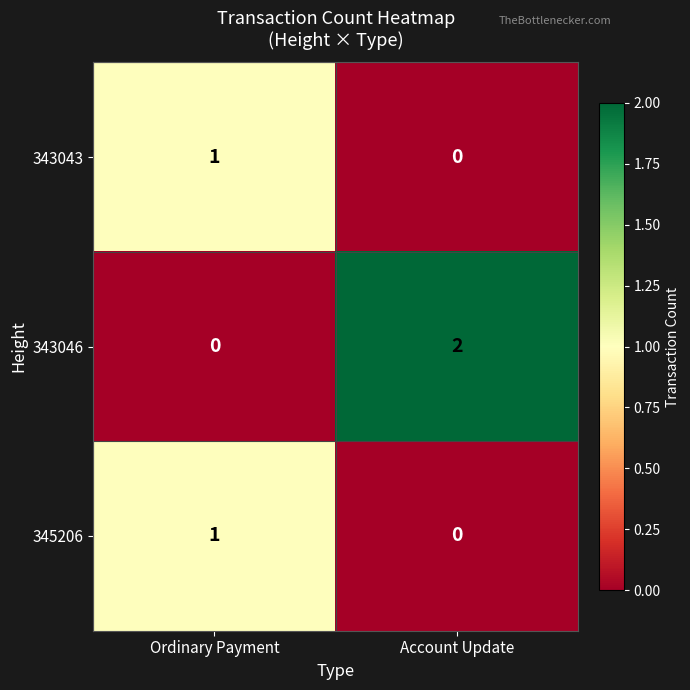

At which label is 343043 closest to 0?

Account Update